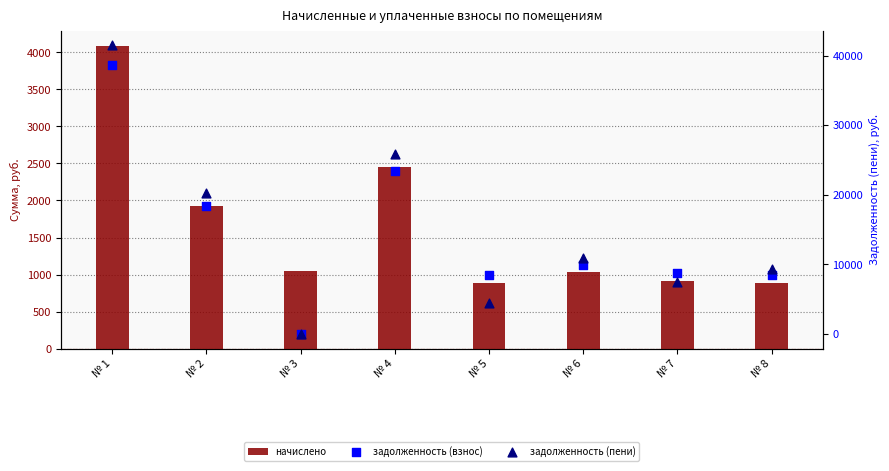

Which series contains the highest Y value?

задолженность (пени)